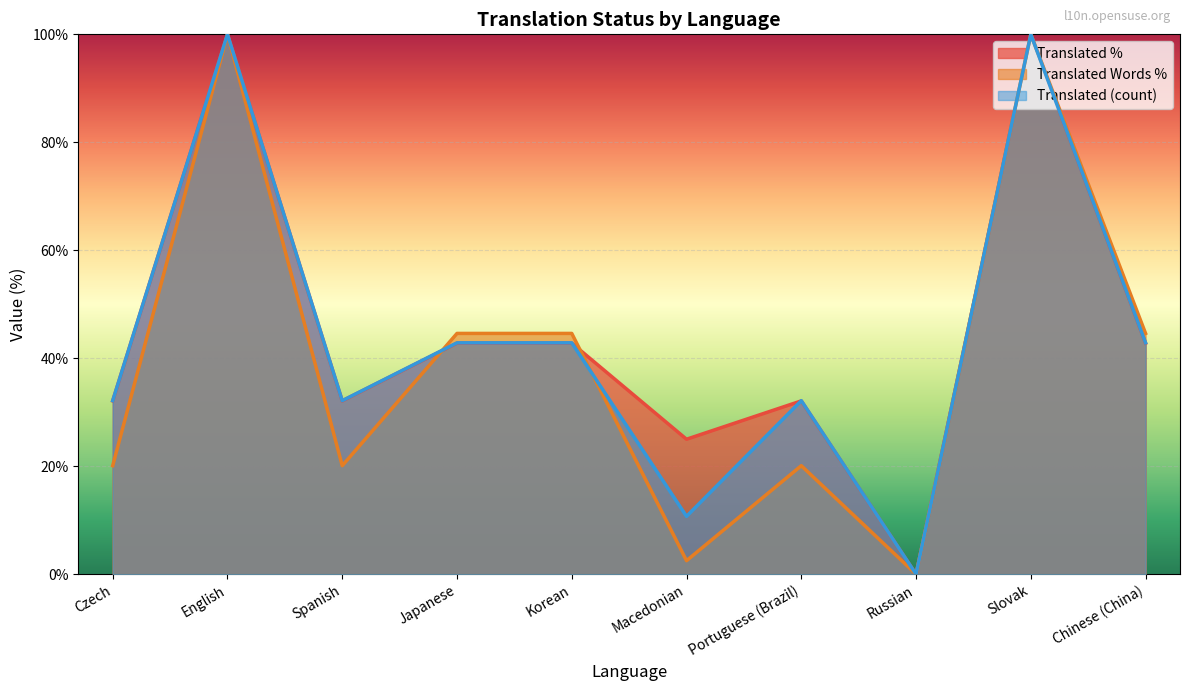

How many series are shown in this chart?

3